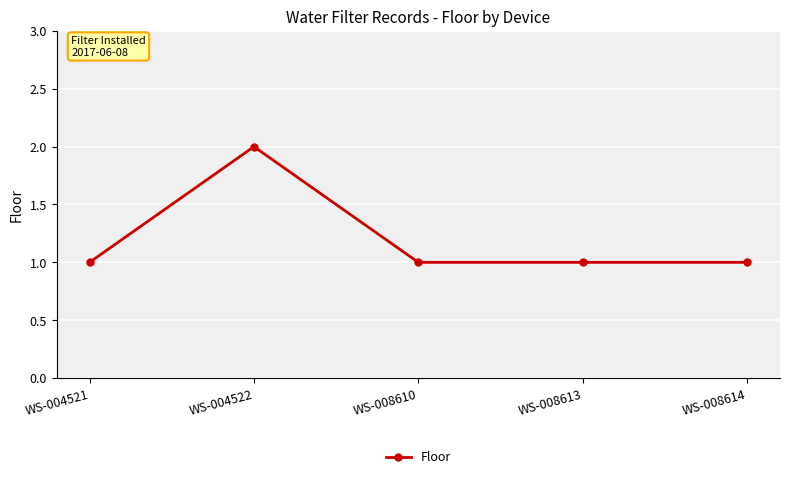

Count the values in the range 1 to 2.

5